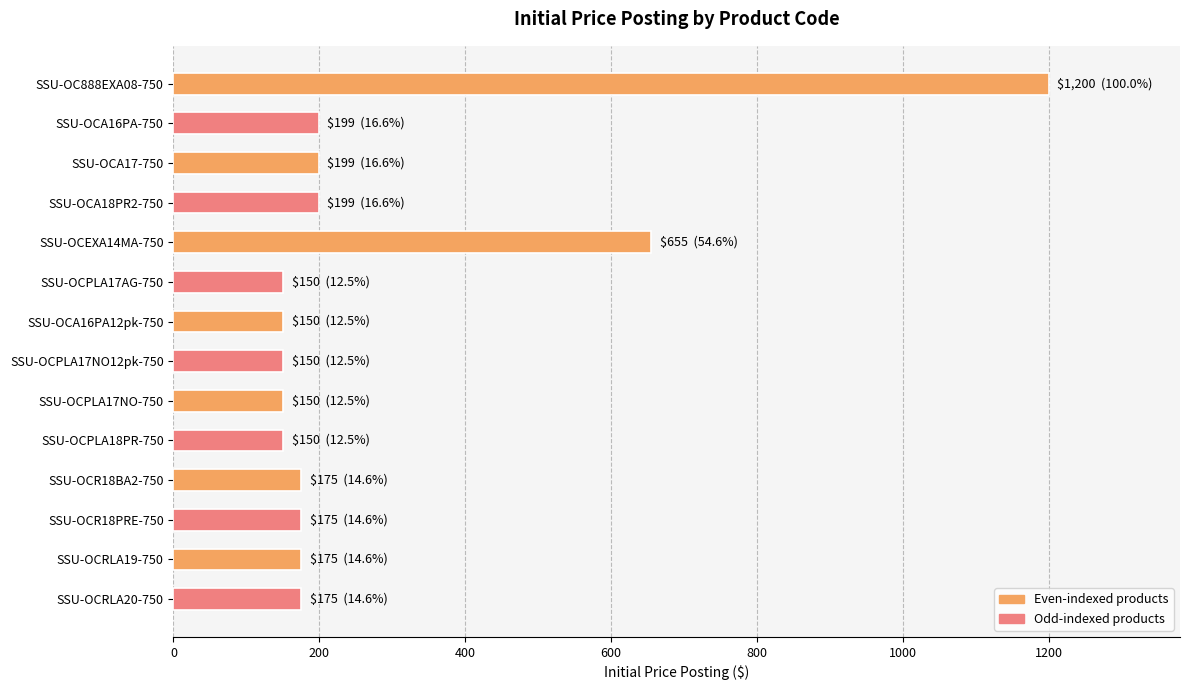

Reading top to bottom, transcribe all the data shown in this chart.

1200	199	199	199	655	150	150	150	150	150	175	175	175	175